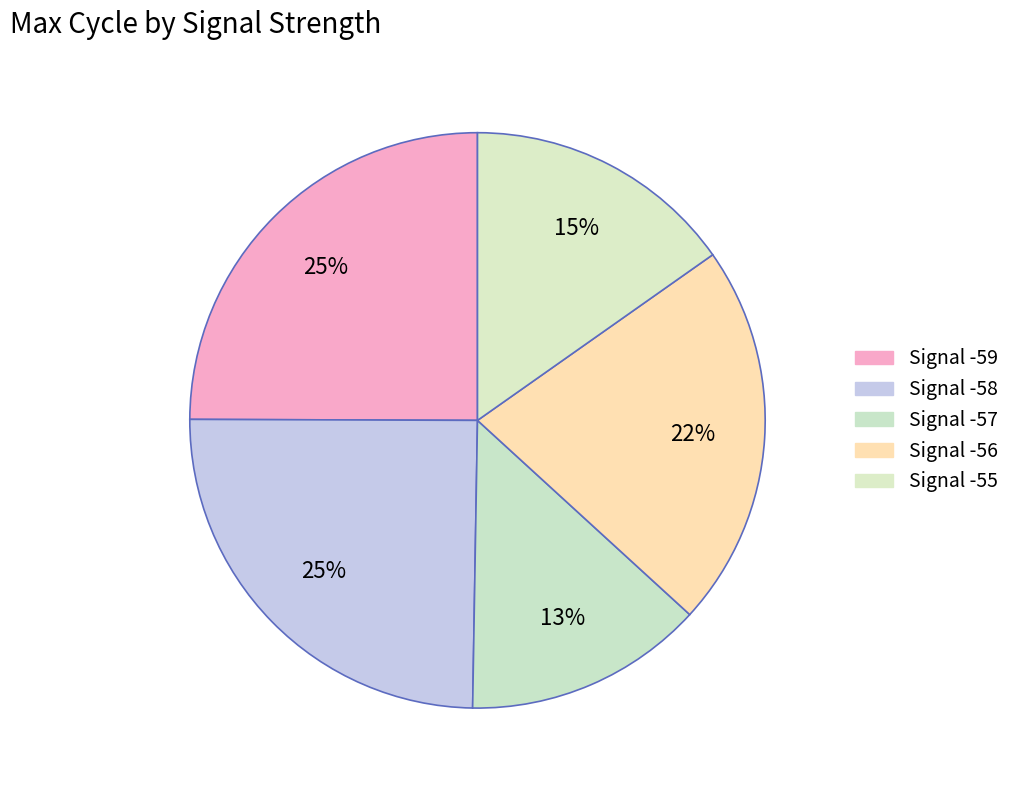

The Signal -59 slice represents 25% of the pie. True or false?

True